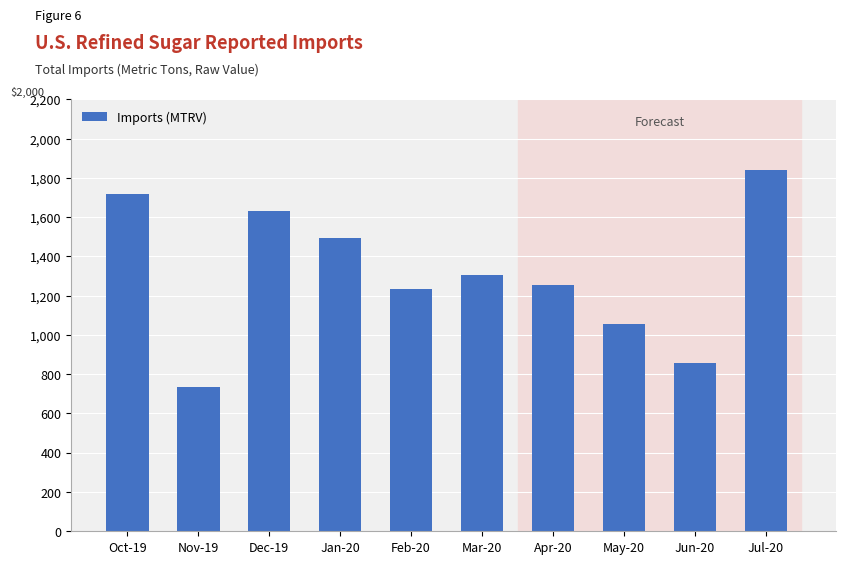

Does the chart contain any negative values?

No